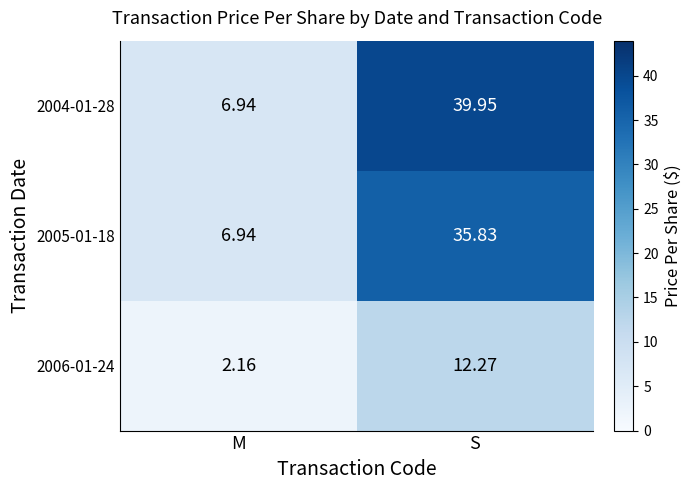

Which category has the lowest value in the 2005-01-18 series?

M